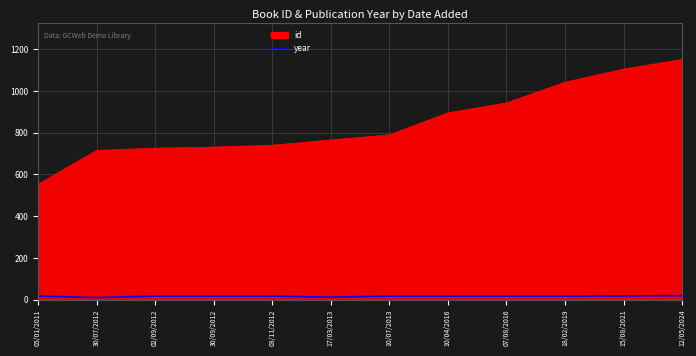

At which category does the chart reach its peak across all series?

12/05/2024